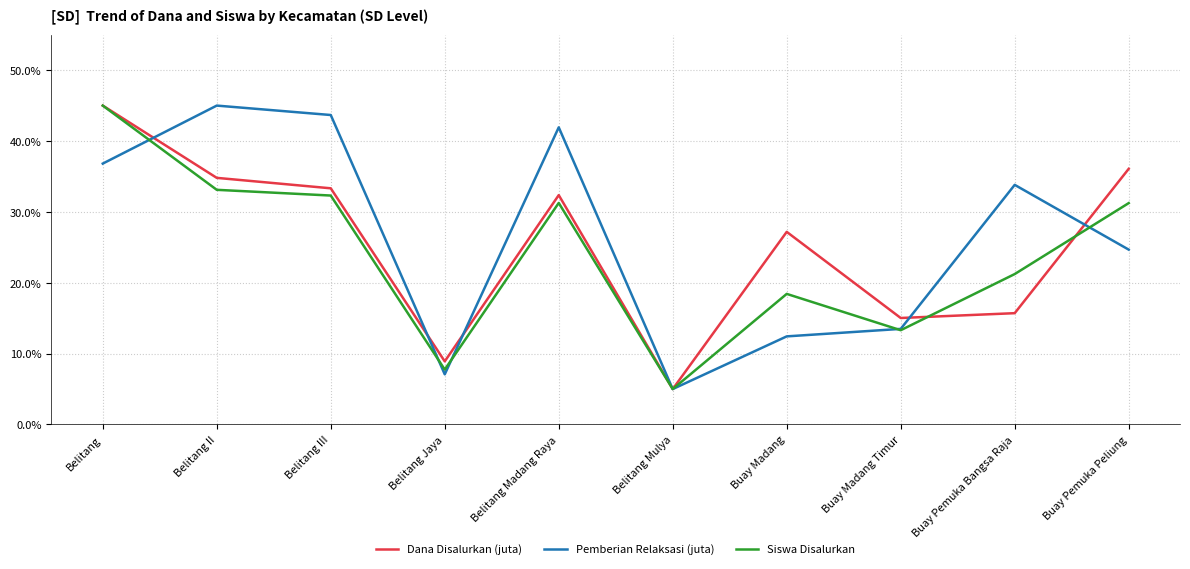

The Dana Disalurkan (juta) series shows 47.2 at Belitang Madang Raya. True or false?

False